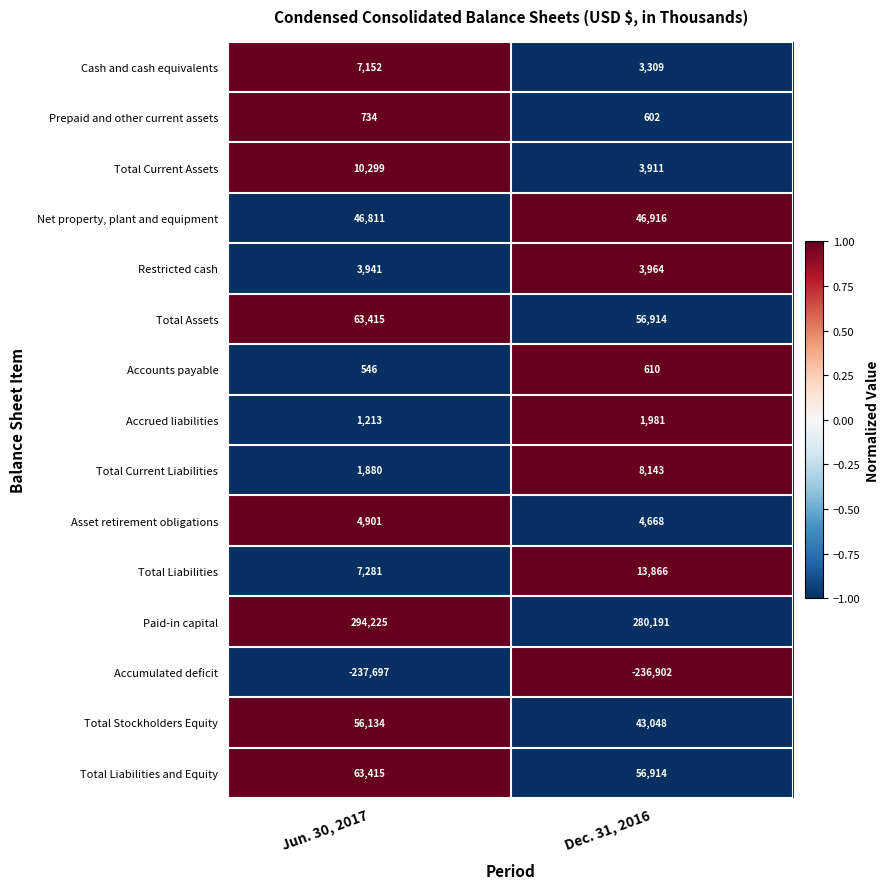

What is the greatest value displayed?

294225